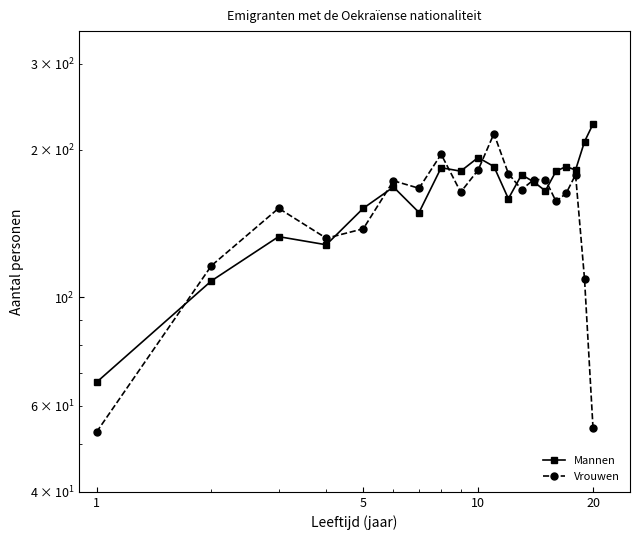

Which series ends up on top after the final intersection of Vrouwen and Mannen?

Mannen